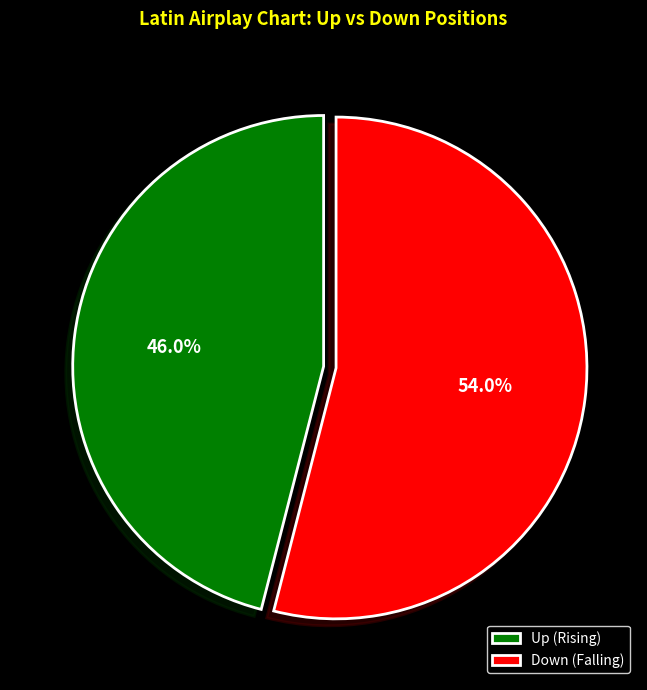

Which category has the smallest portion of the pie?

Up (Rising)